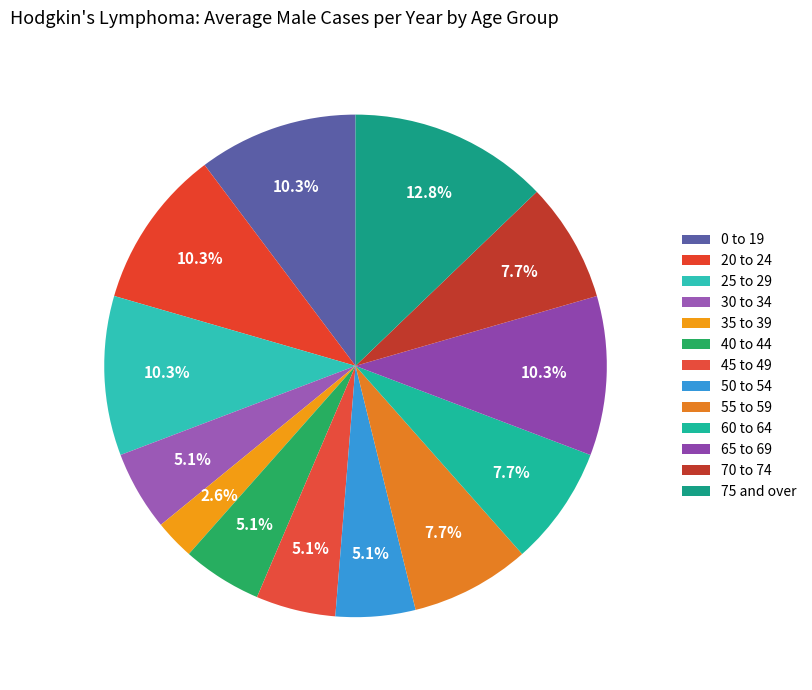

Count the number of slices in the pie.

13